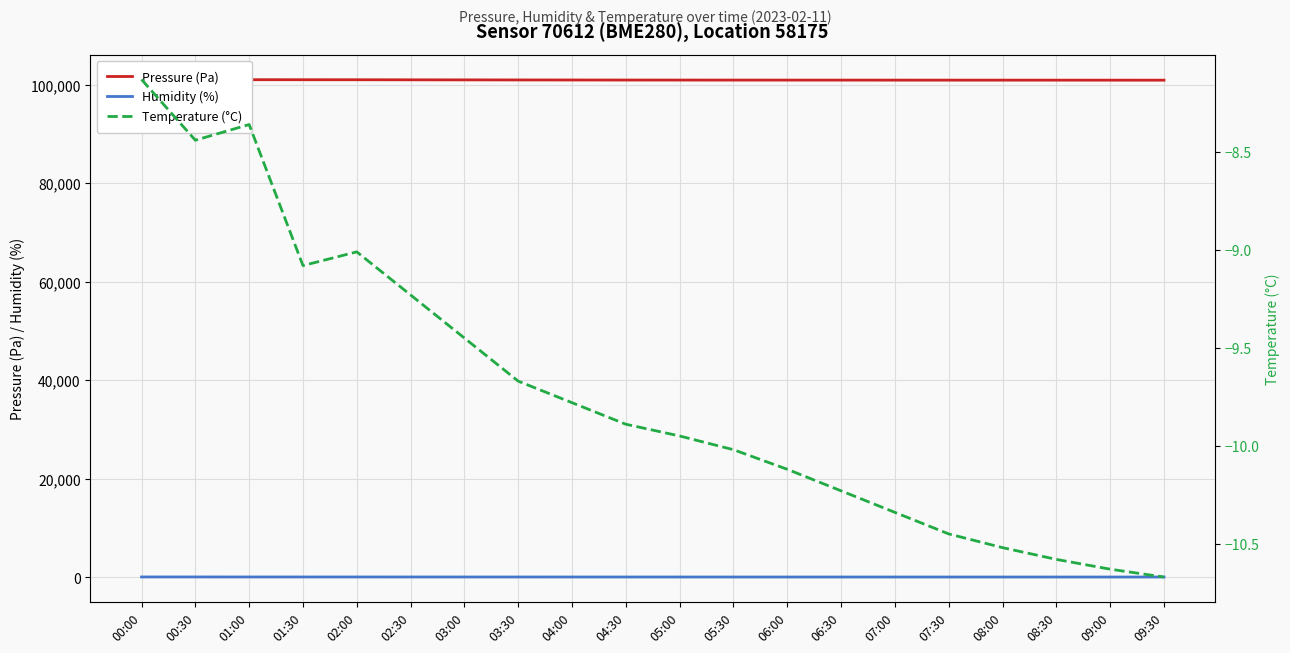

True or false: Pressure (Pa) has more than 2 points higher than both neighbors.

False